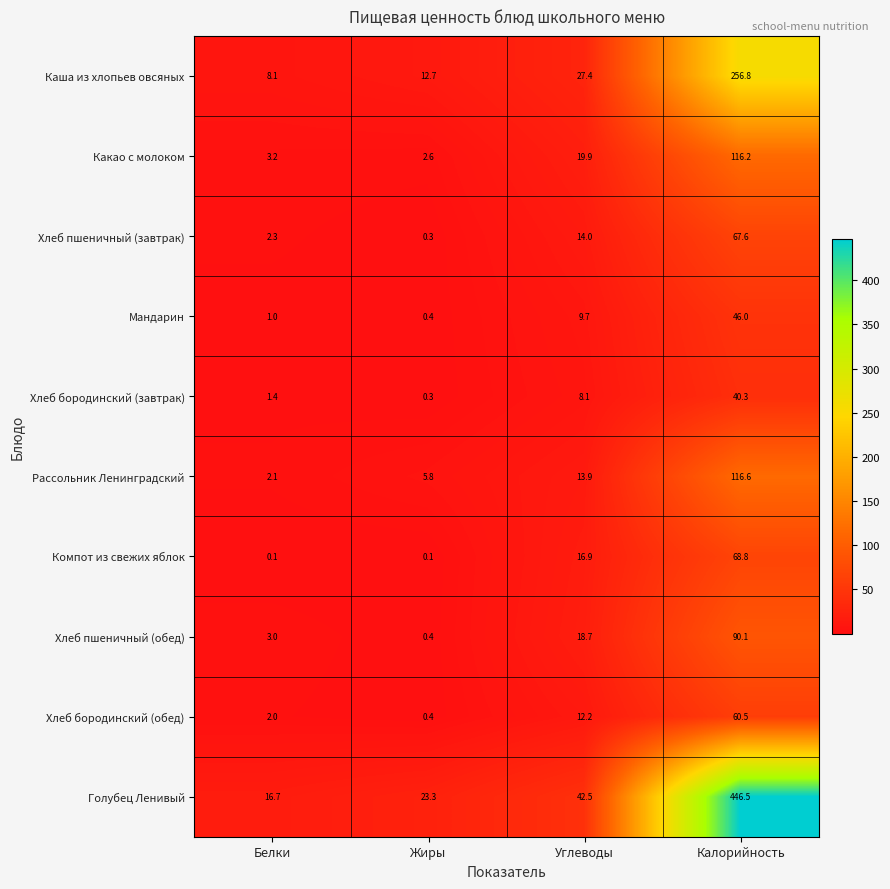

Which category has the highest value across all series?

Калорийность